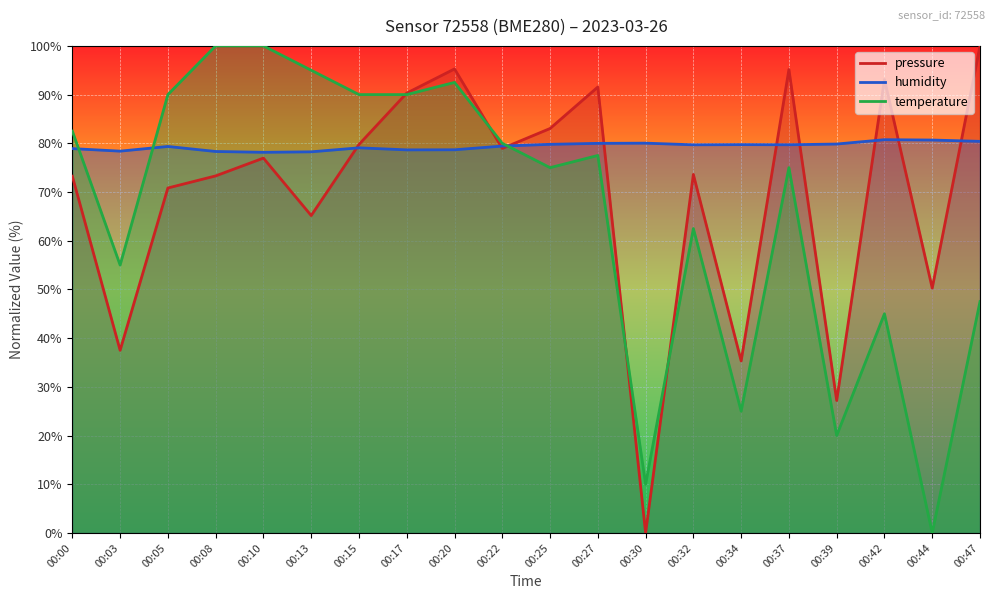

Read the pressure value at 00:08.

73.3